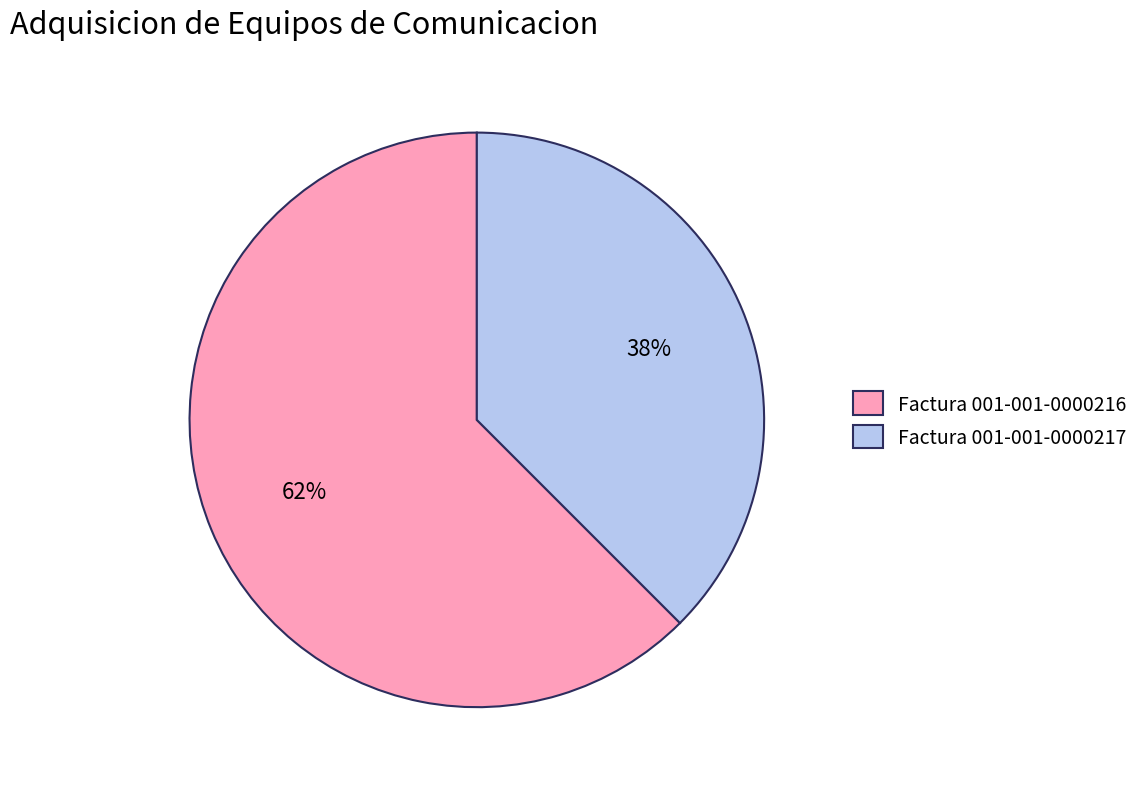

How many slices are in this pie chart?

2